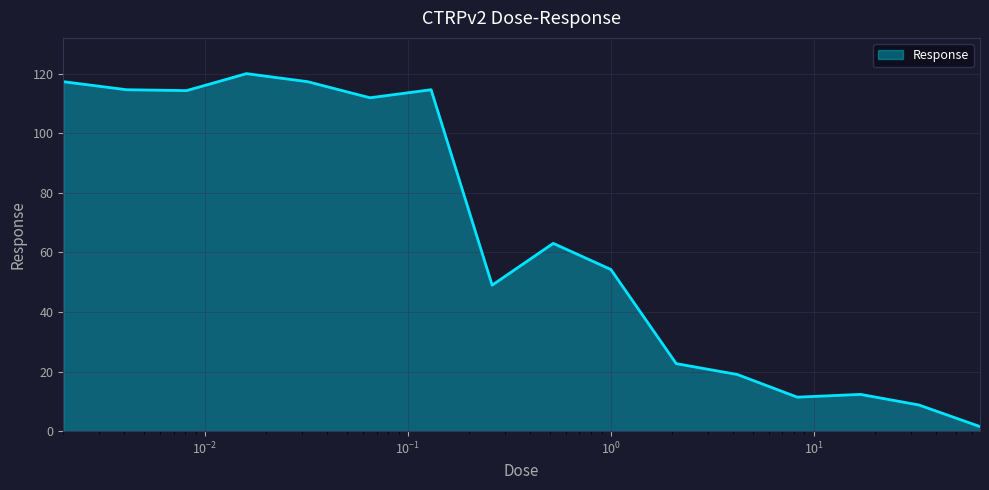

What is the greatest value displayed?

120.0